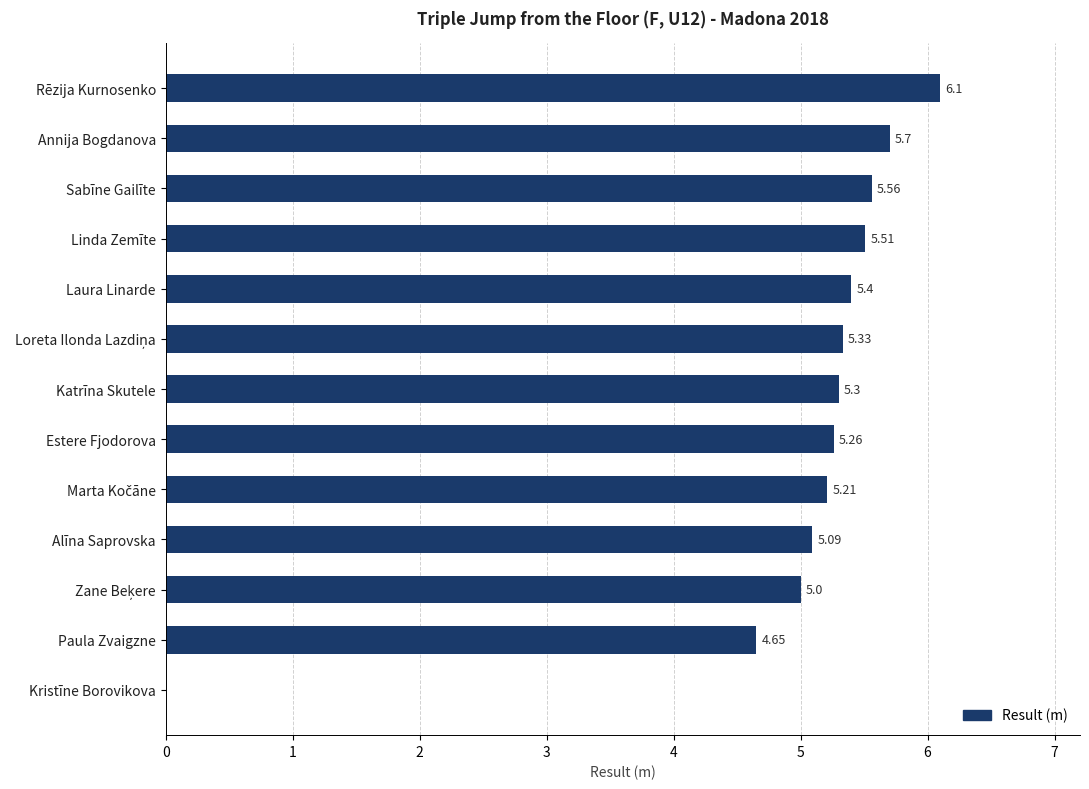

Between Laura Linarde and Sabīne Gailīte, which is larger?

Sabīne Gailīte